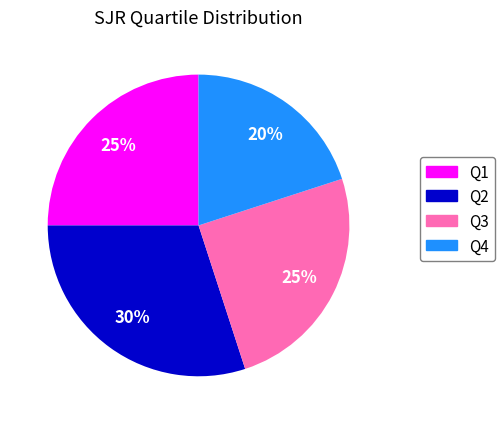

Which category has the smallest portion of the pie?

Q4